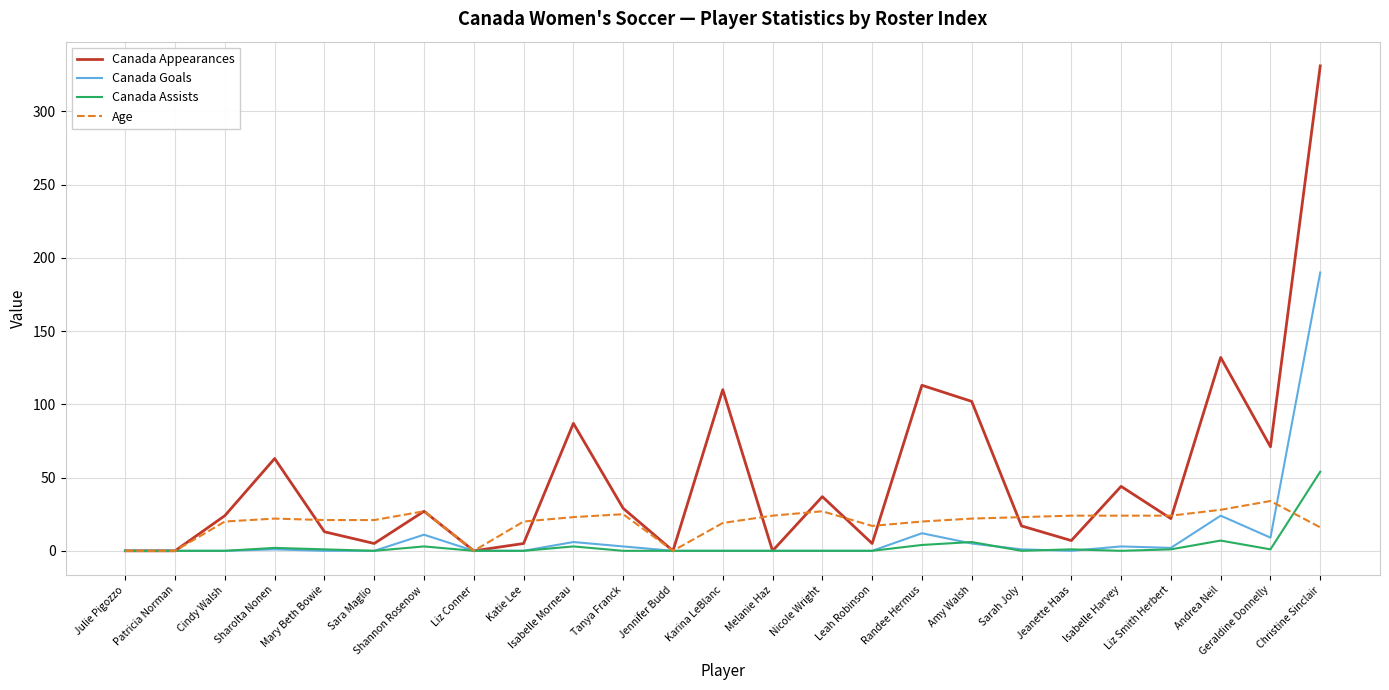

How many lines are shown in the chart?

4